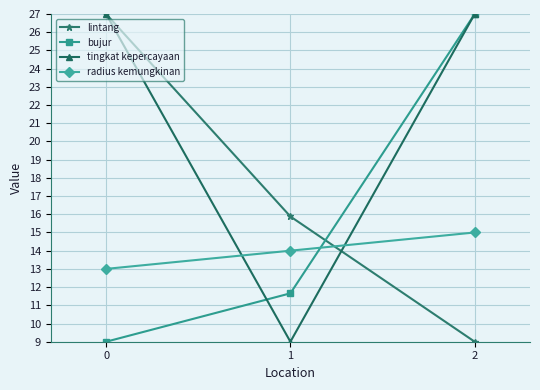

What is the average value of the bujur series?

15.9